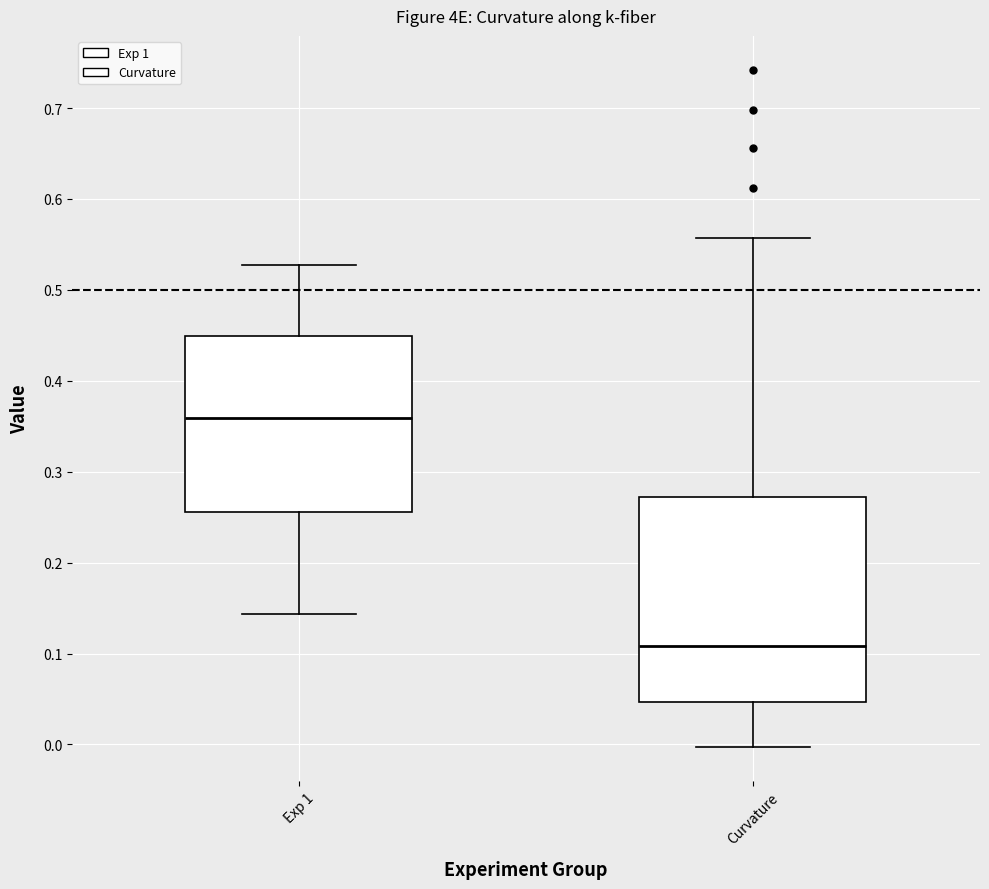

Reading left to right, transcribe this box plot: for each box, give where its median line is, the range the box spans, and where its two whiskers end, as read against the y-axis. The values are not printed on the chart, so give them approximately, as read against the axis.

Exp 1: median 0.36, box 0.26 to 0.45, whiskers 0.14 to 0.53
Curvature: median 0.11, box 0.05 to 0.27, whiskers 0.00 to 0.56